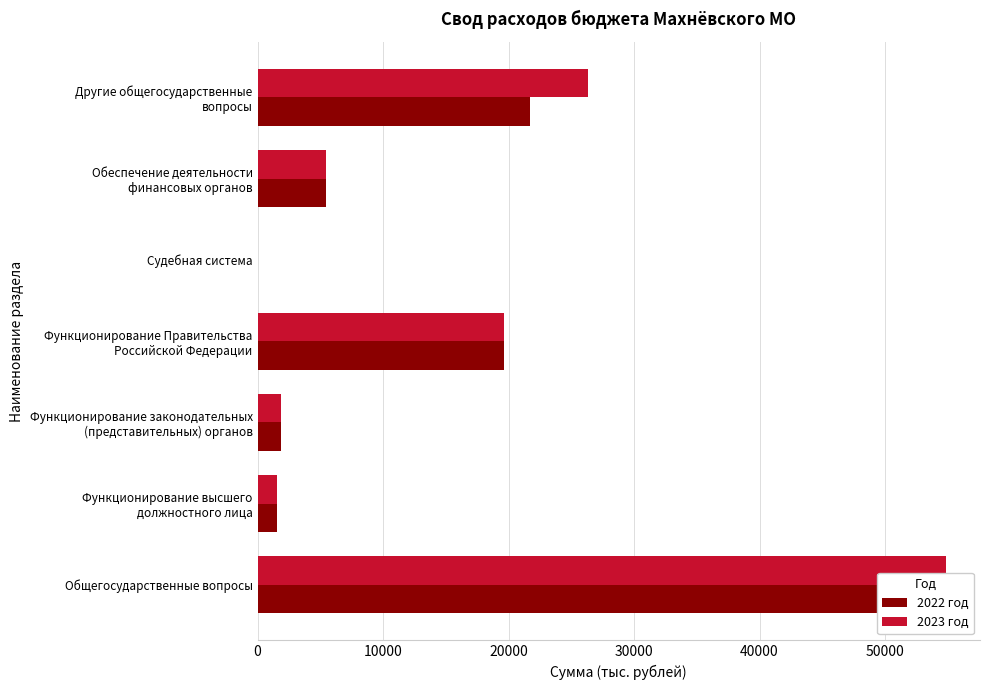

At Функционирование высшего должностного лица, list the series in order from largest to smallest.

2022 год, 2023 год